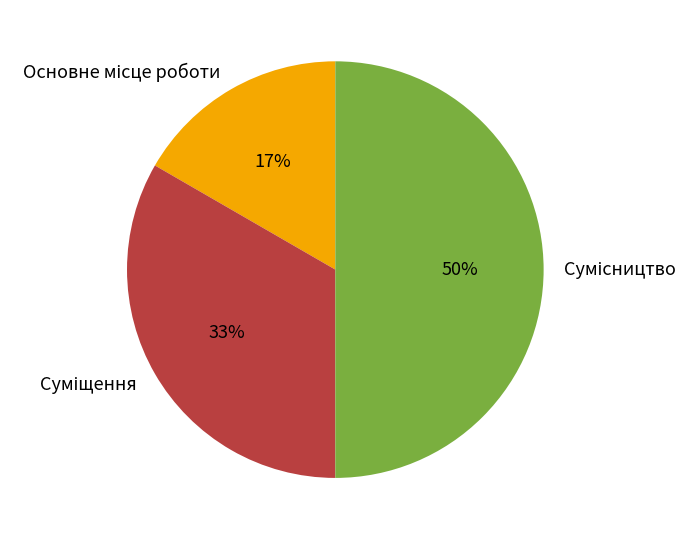

To the nearest percent, what is the difference between the largest and smallest slice percentages?

33%